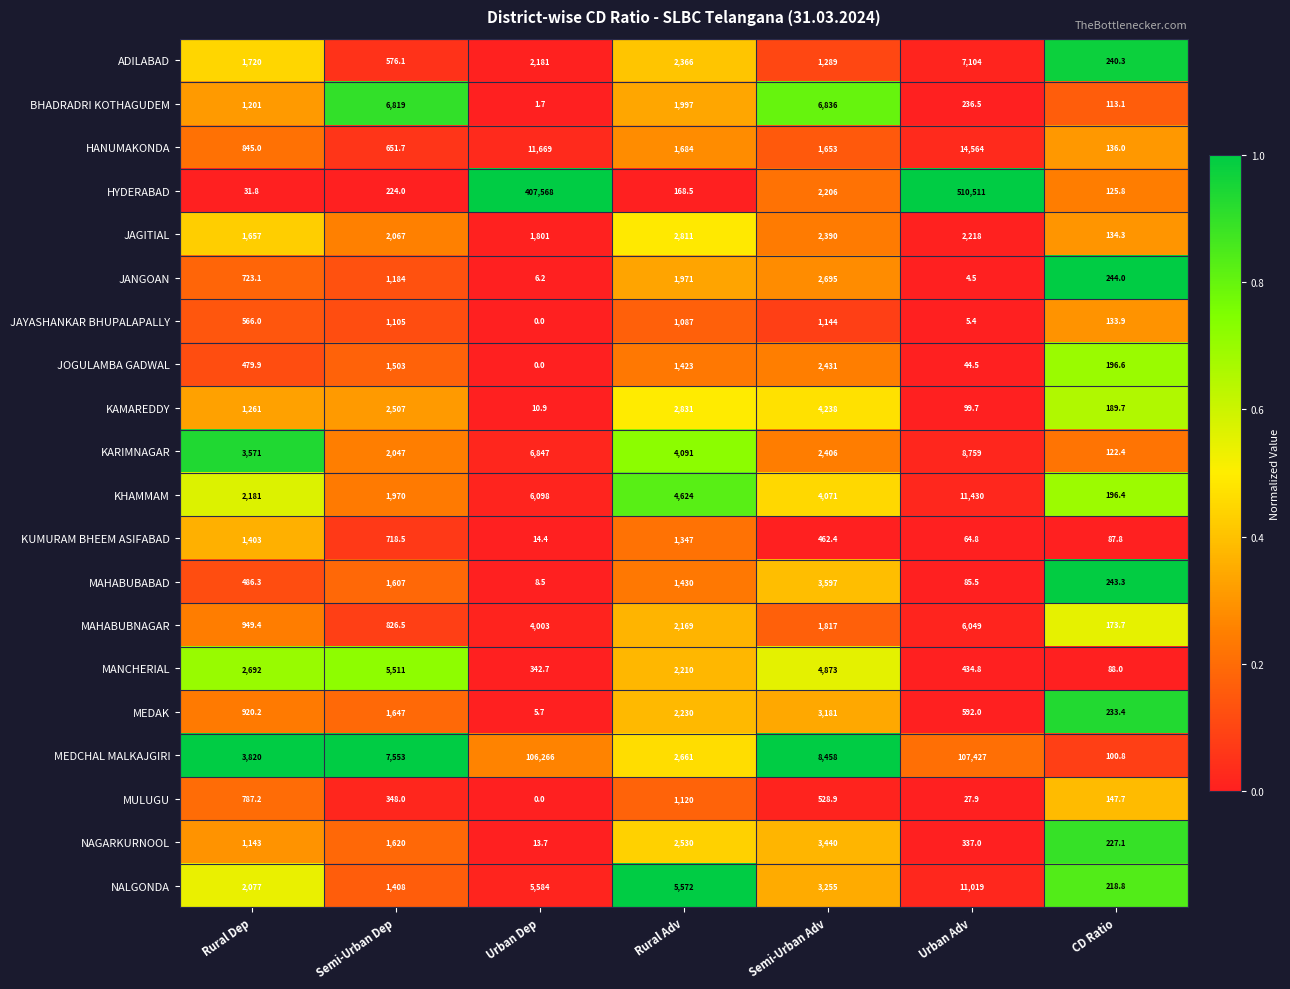

Where is JAGITIAL nearest to the value 1472?

Rural Dep